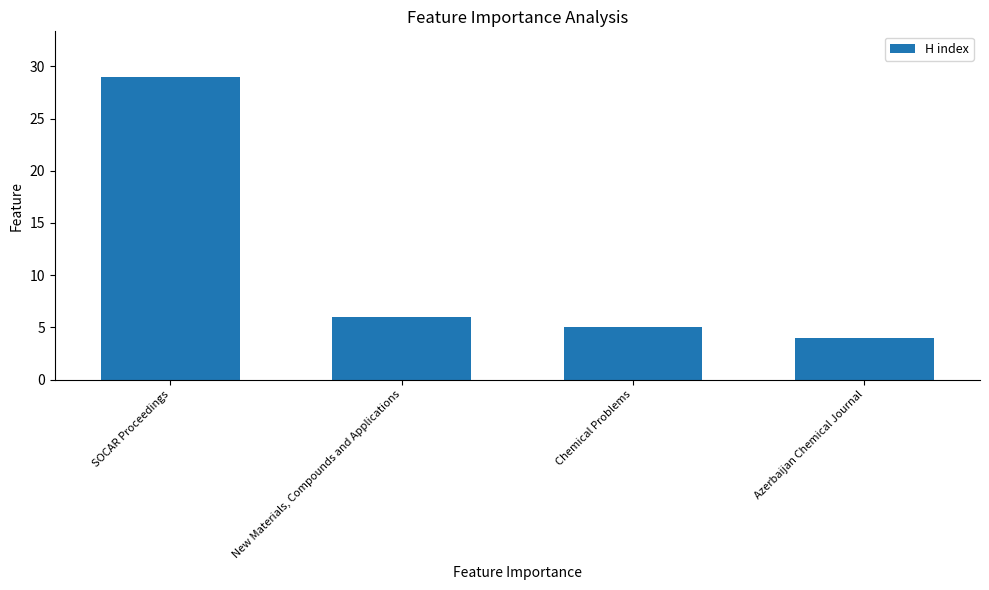

List the labels in order of value, largest first.

SOCAR Proceedings, New Materials, Compounds and Applications, Chemical Problems, Azerbaijan Chemical Journal